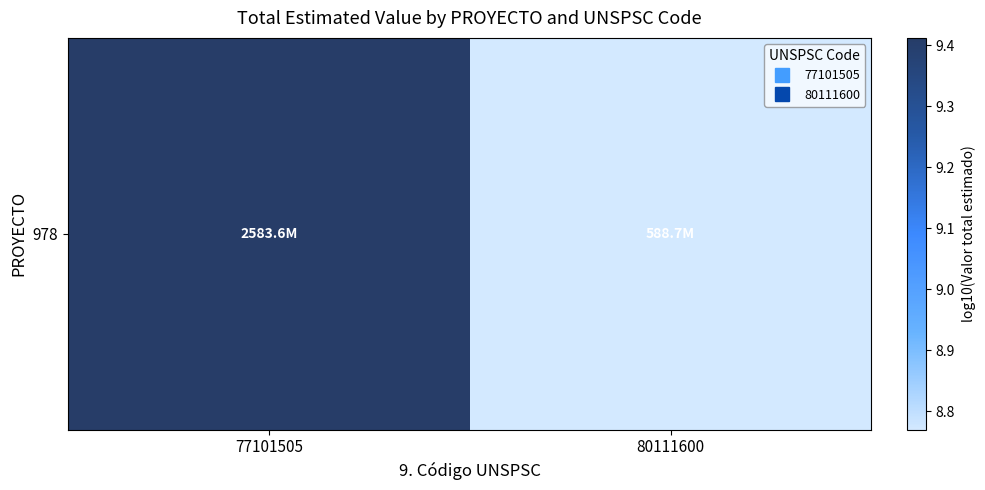

What is the change in value from 77101505 to 80111600?

-0.6